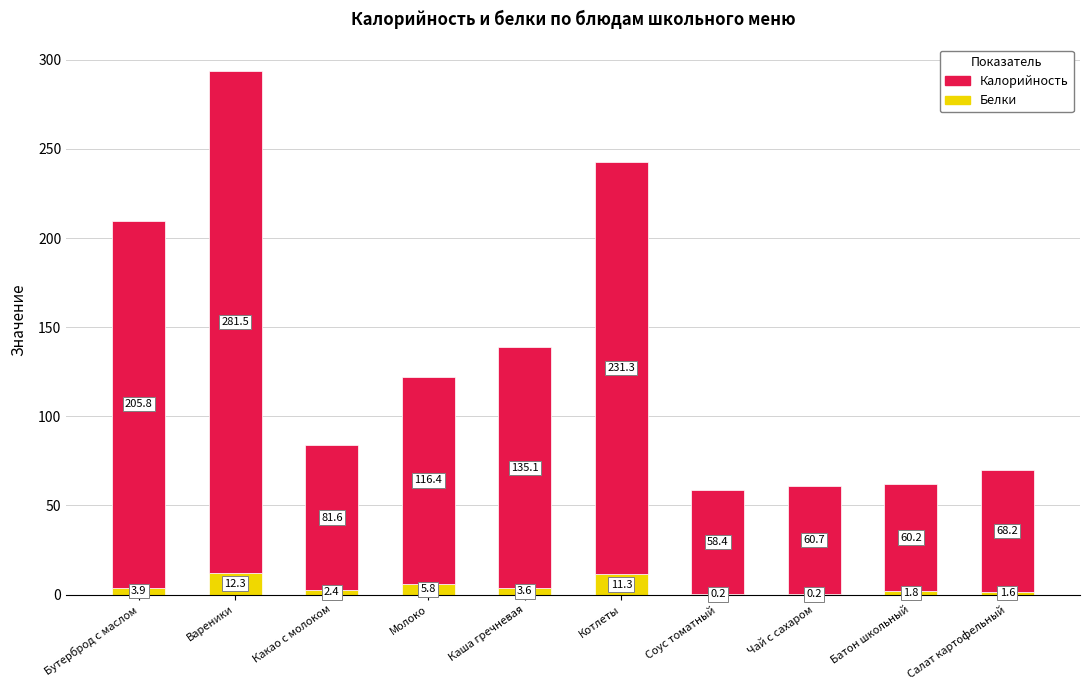

Reading left to right, what are the values for Белки?

Бутерброд с маслом=3.9	Вареники=12.3	Какао с молоком=2.4	Молоко=5.8	Каша гречневая=3.6	Котлеты=11.3	Соус томатный=0.2	Чай с сахаром=0.2	Батон школьный=1.8	Салат картофельный=1.6